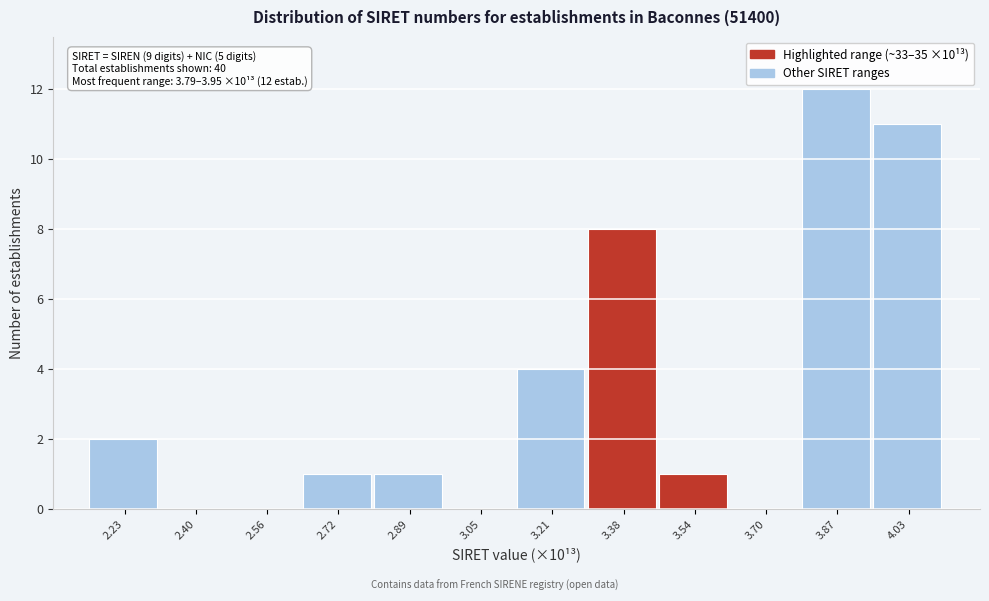

Reading right to left, list all the values displayed in this chart.

4.03=11	3.87=12	3.70=0	3.54=1	3.38=8	3.21=4	3.05=0	2.89=1	2.72=1	2.56=0	2.40=0	2.23=2